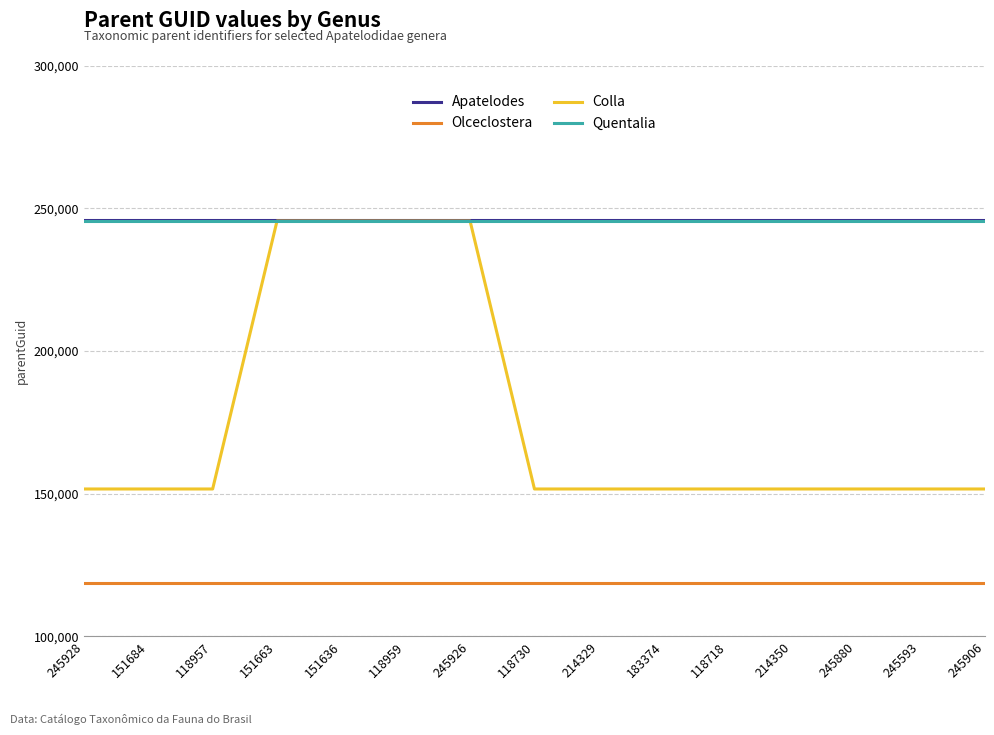

Is it true that Apatelodes equals 245884 at 245928?

True